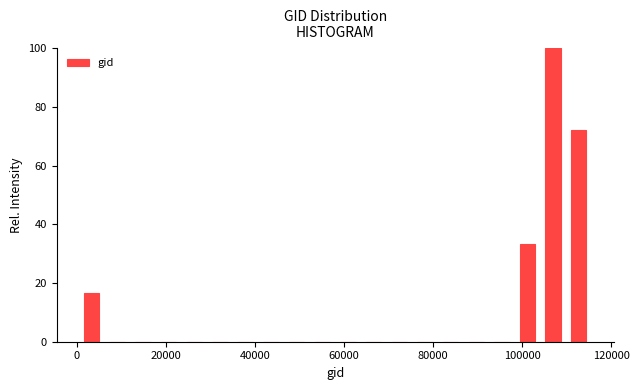

Around what value on the x-axis is the tallest bar? Give the approximate position of its centre, as read against the axis.

106000